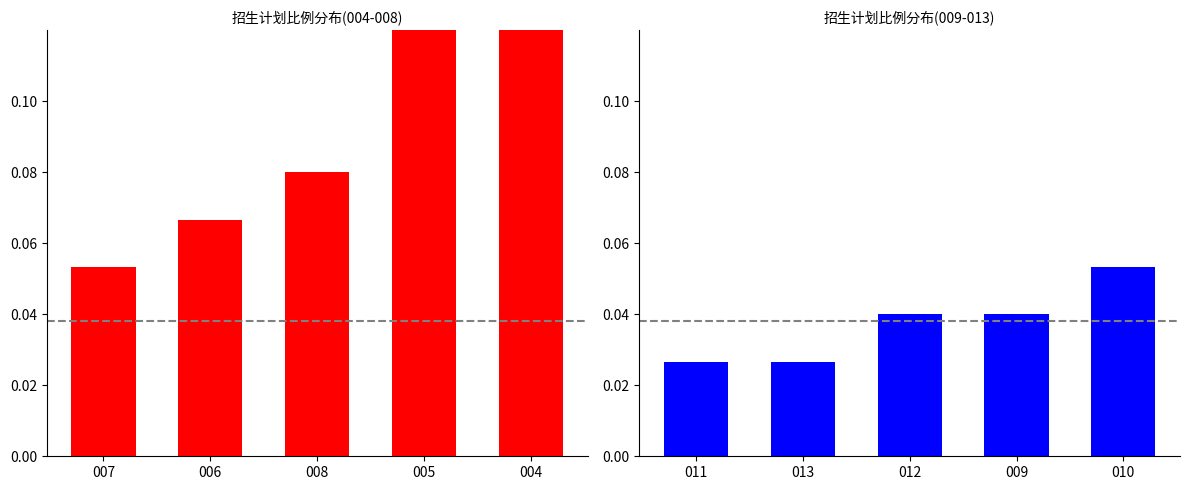

What position from the right is 004?

1